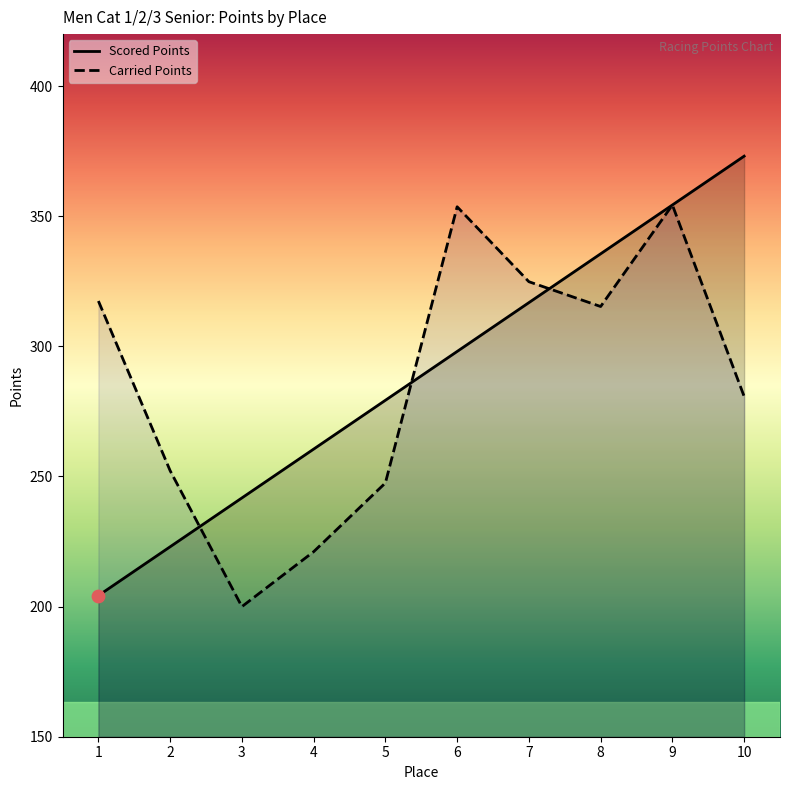

Which series has the widest spread of Y values?

Scored Points